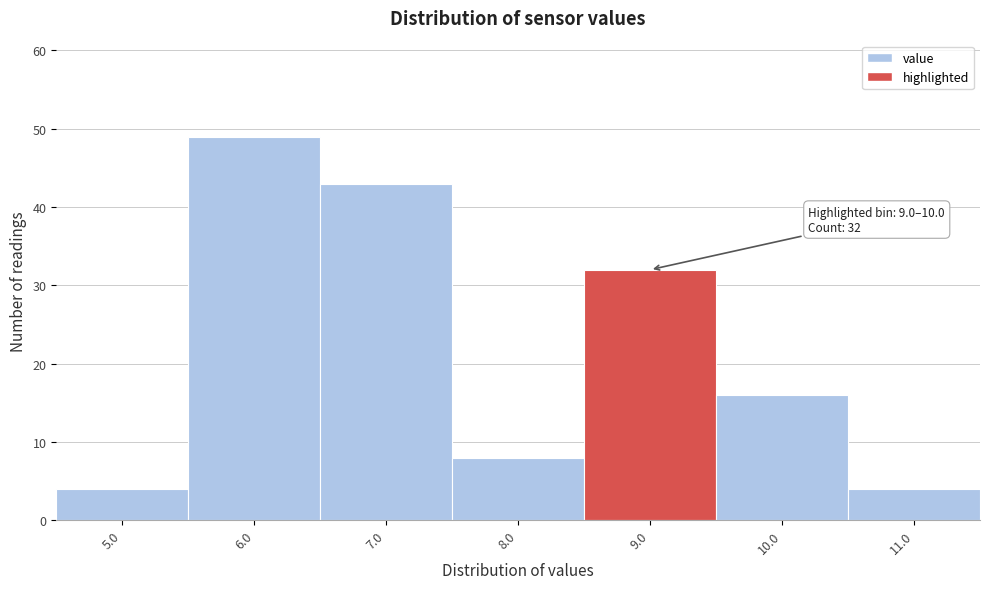

Reading right to left, extract all data points from this chart.

4	16	32	8	43	49	4